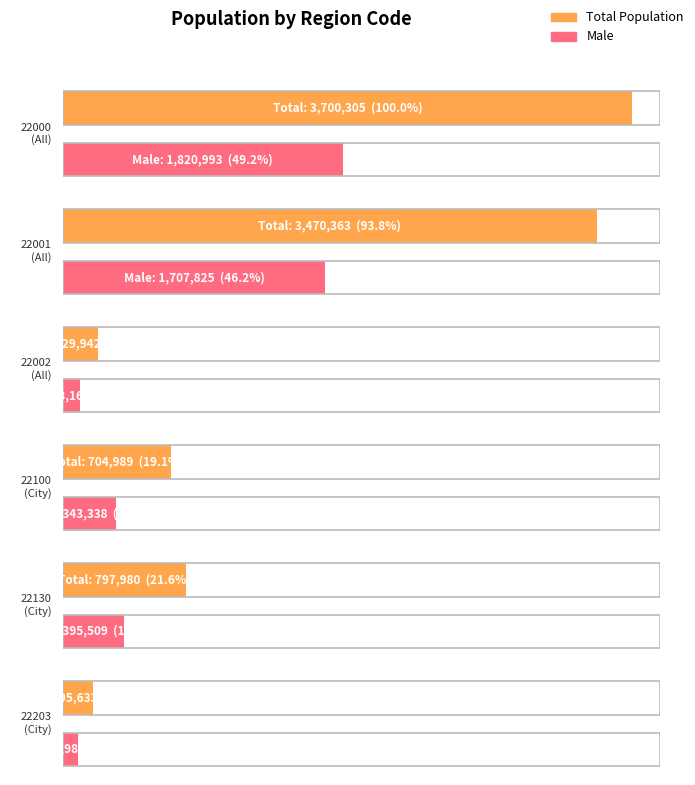

True or false: Male has a value of 46668 at 22102.

False